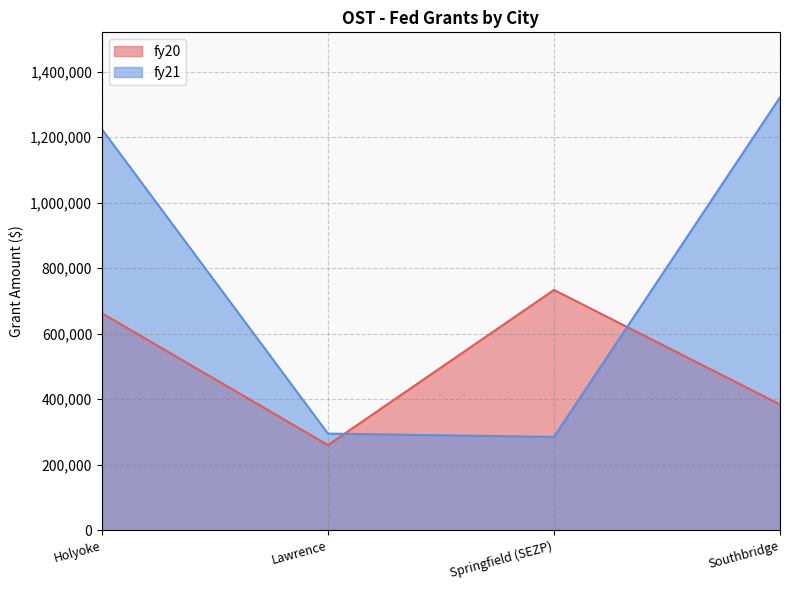

Between Southbridge and Springfield (SEZP), which is larger?

Springfield (SEZP)